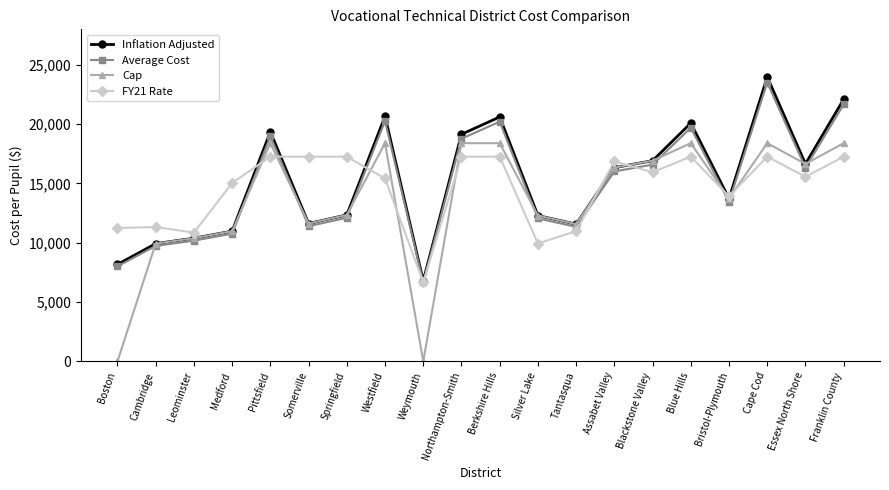

What is the label of the 15th point from the right?

Somerville